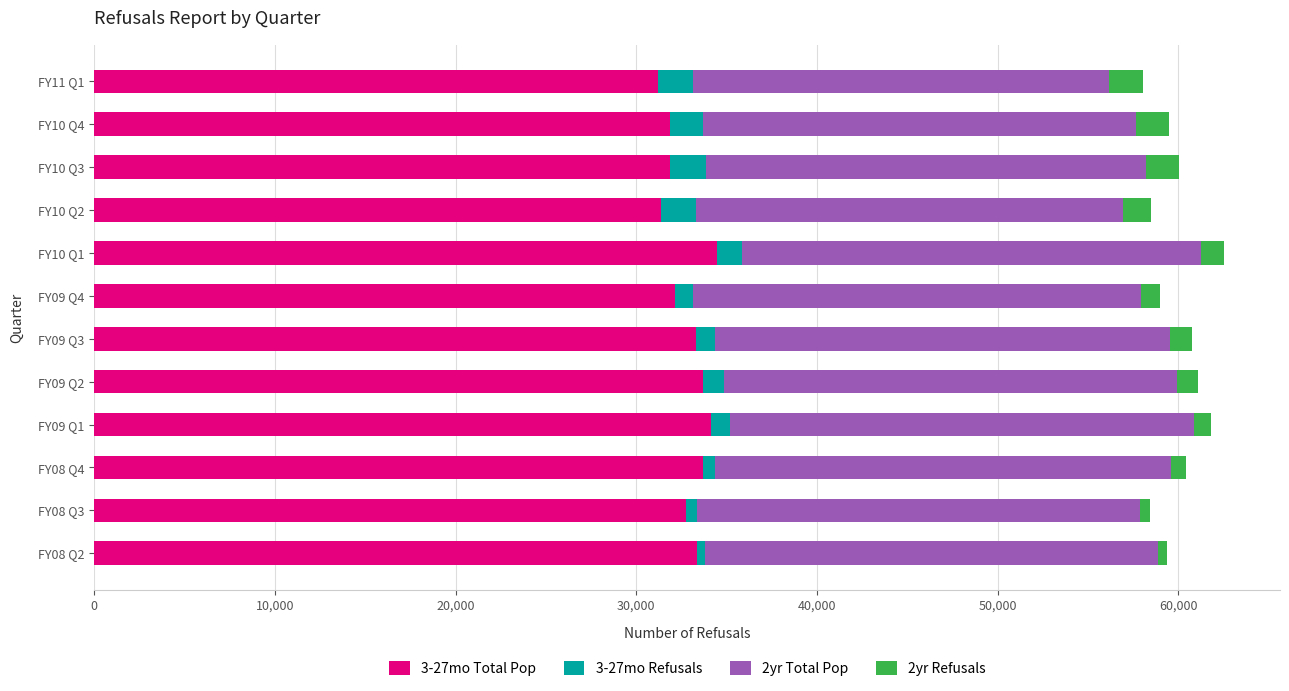

The value of 3-27mo Total Pop at FY09 Q1 is 55455. True or false?

False